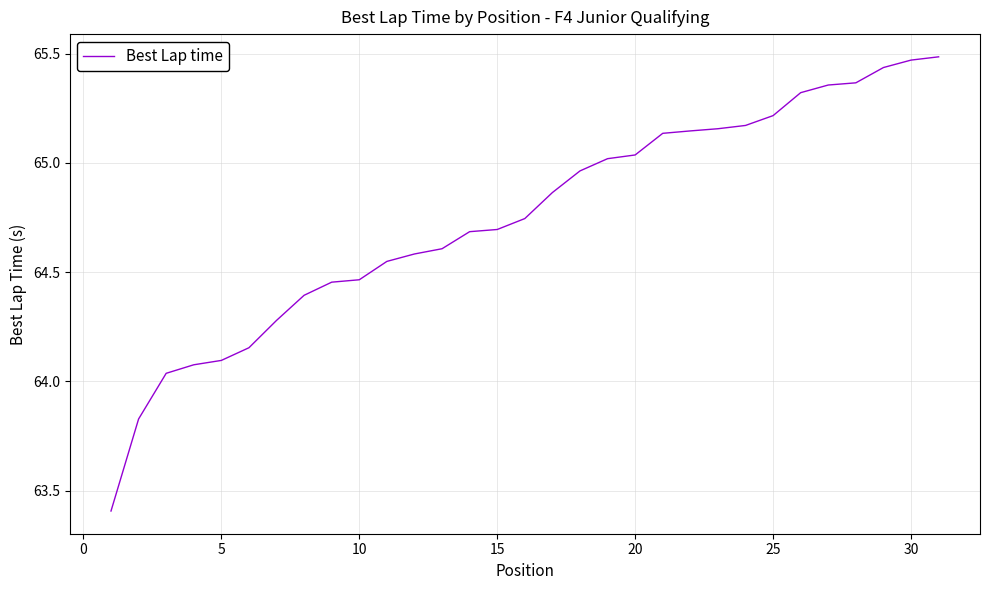

What is the difference between the maximum and minimum values?

2.1